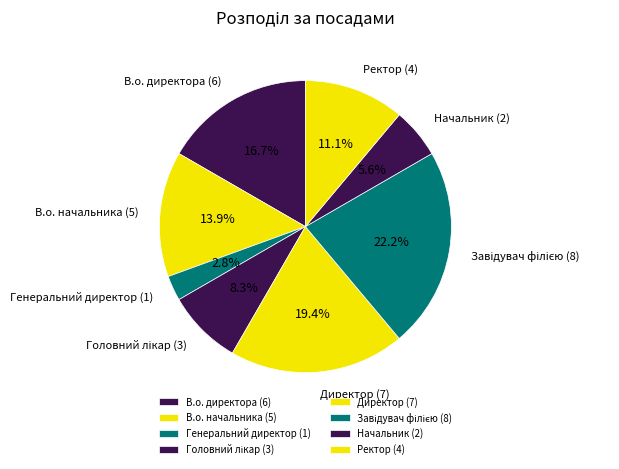

Combined, do Ректор and В.о. начальника account for over 50%?

No